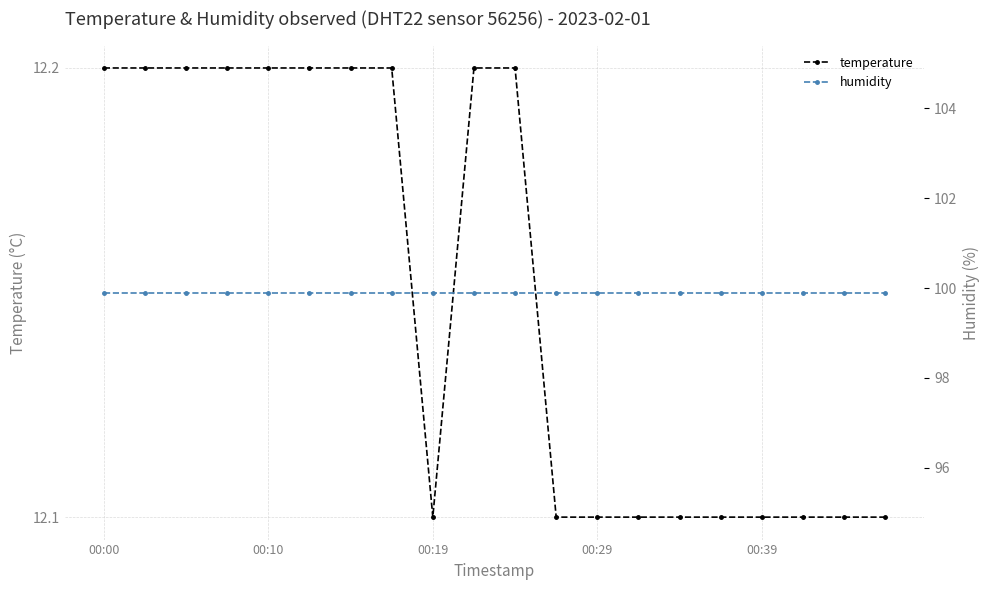

Which has a higher value, 6 or 19?

6